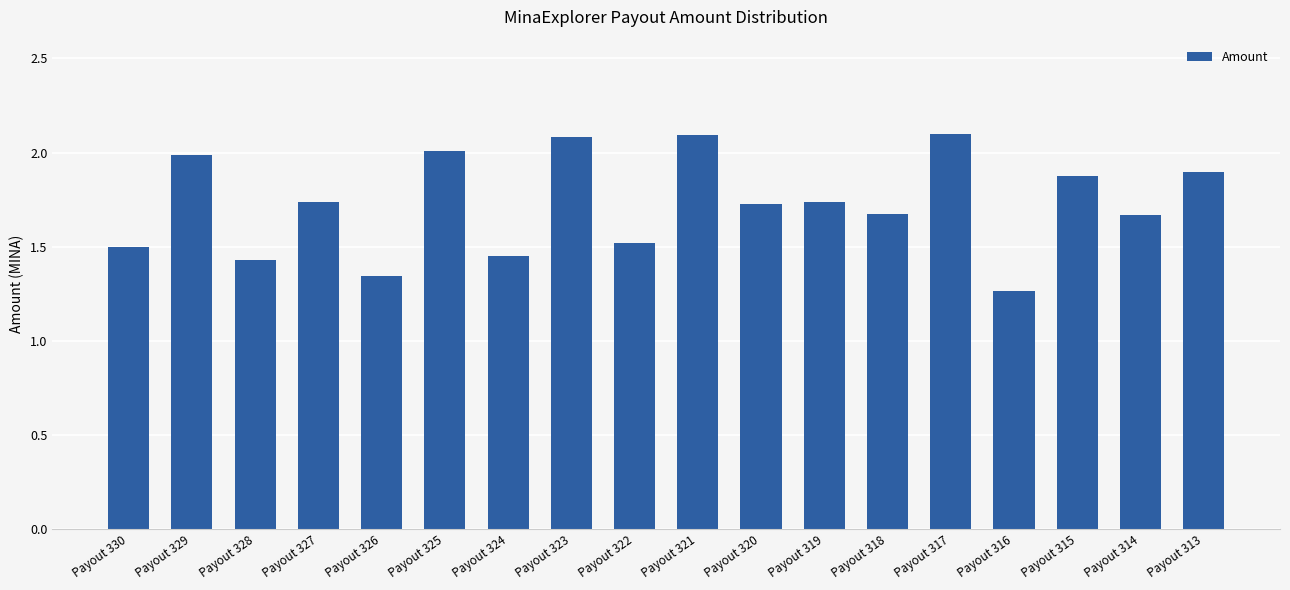

Between Payout 326 and Payout 320, which is larger?

Payout 320